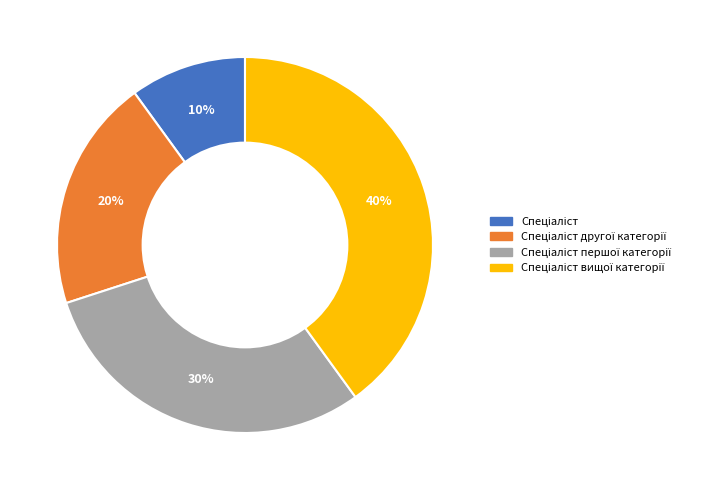

Does any single category account for the majority?

No